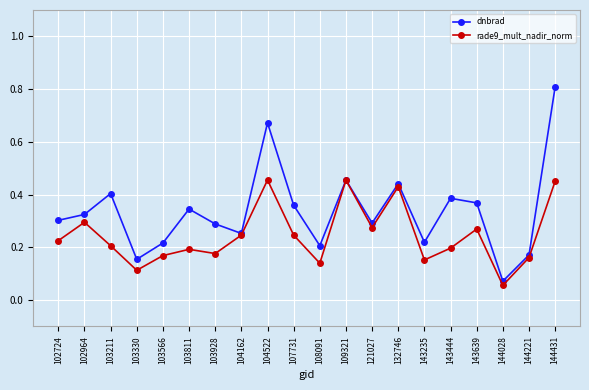

True or false: dnbrad has a value of 0.1 at 109321.

False